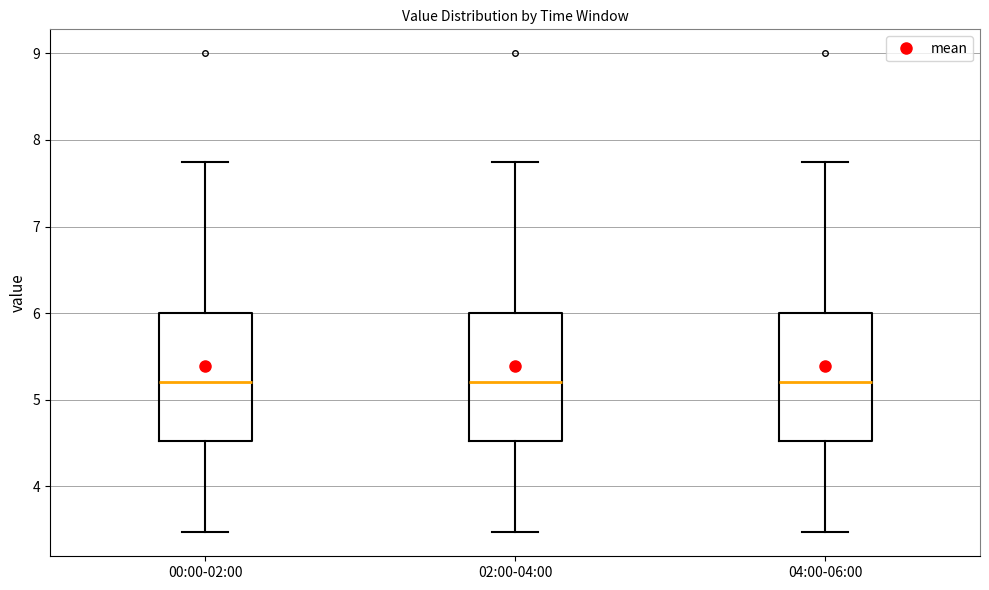

Reading left to right, transcribe this box plot: for each box, give where its median line is, the range the box spans, and where its two whiskers end, as read against the y-axis. The values are not printed on the chart, so give them approximately, as read against the axis.

00:00-02:00: median 5.2, box 4.5 to 6.0, whiskers 3.5 to 7.8
02:00-04:00: median 5.2, box 4.5 to 6.0, whiskers 3.5 to 7.8
04:00-06:00: median 5.2, box 4.5 to 6.0, whiskers 3.5 to 7.8